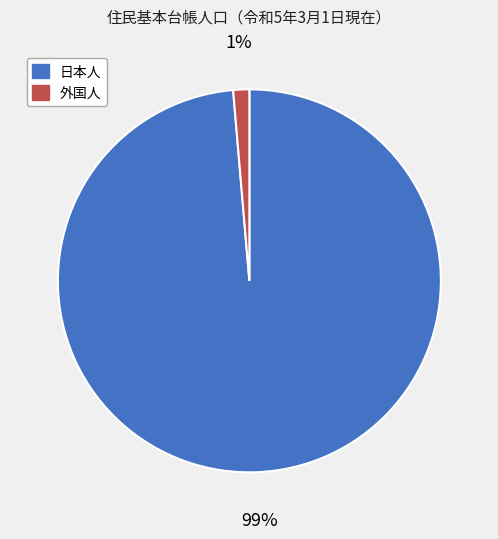

Rank the categories by value from lowest to highest.

外国人, 日本人